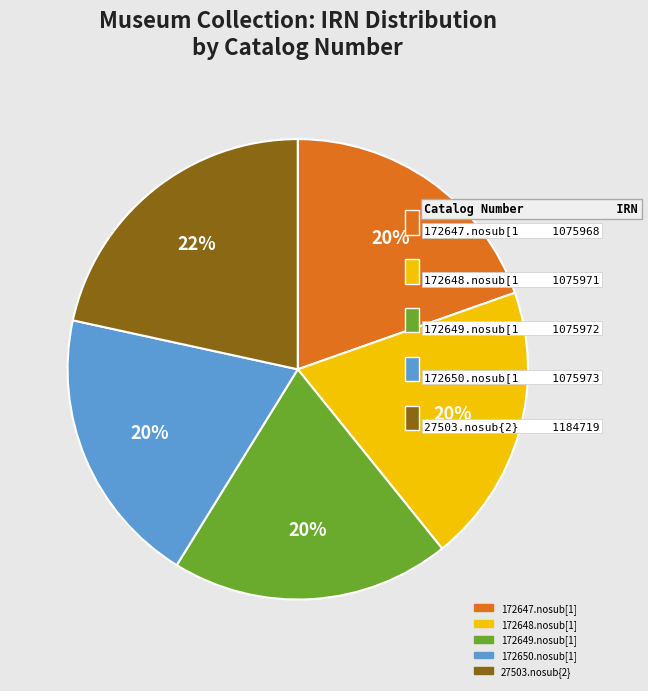

Is it true that 172650.nosub[1] is 13% of the pie?

False